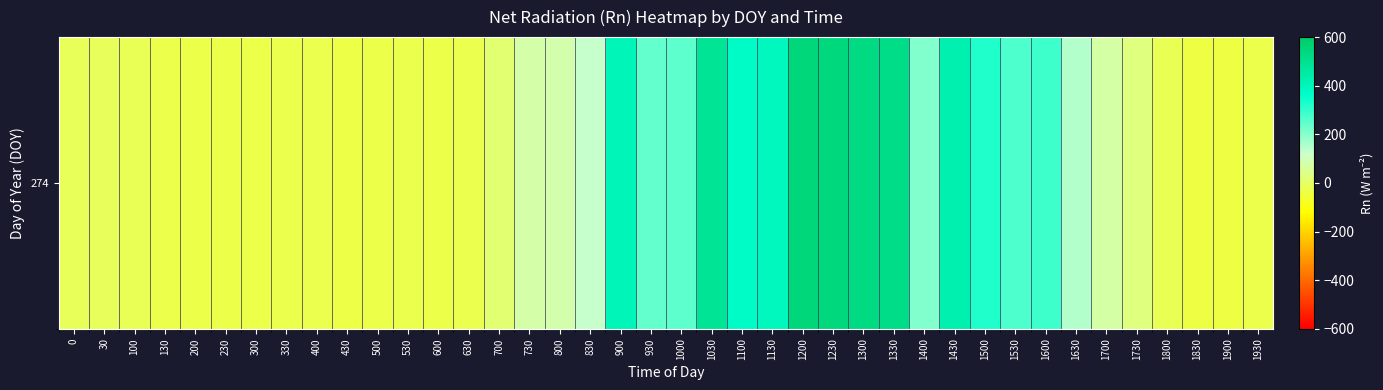

How many data points are less than 73?

20